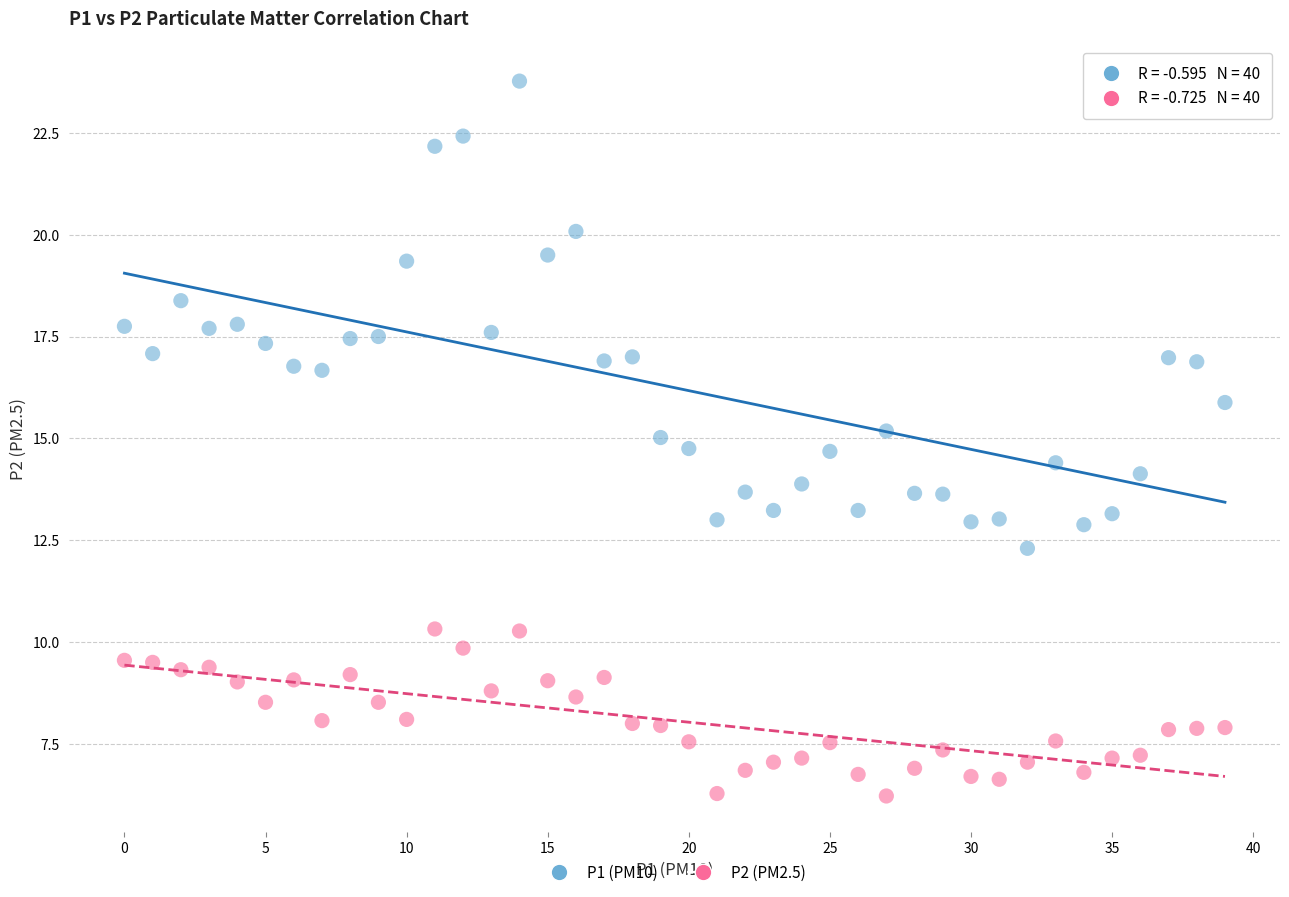

Which series contains the highest Y value?

P1 (PM10)